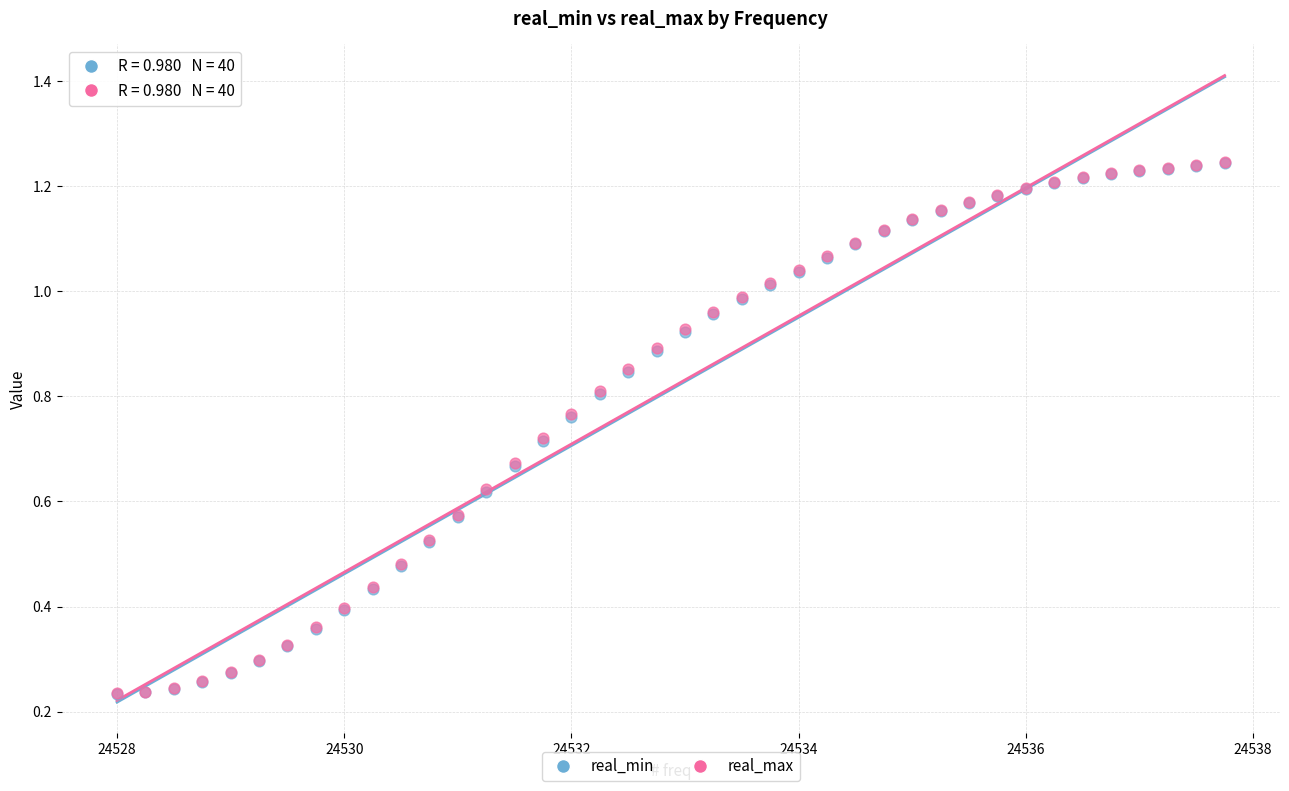

What are all the series names shown in the legend?

real_min, real_max